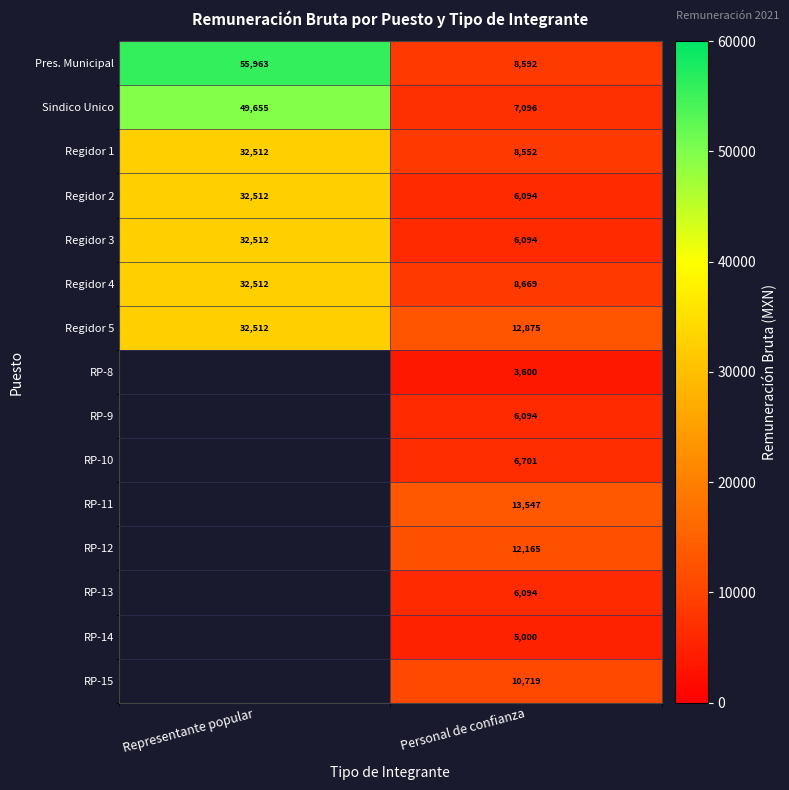

Rank the categories by Regidor 3 value from highest to lowest.

Representante popular, Personal de confianza